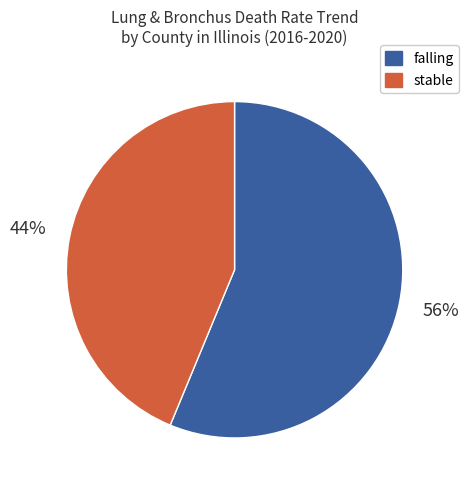

To the nearest percent, what is the average slice percentage?

50%